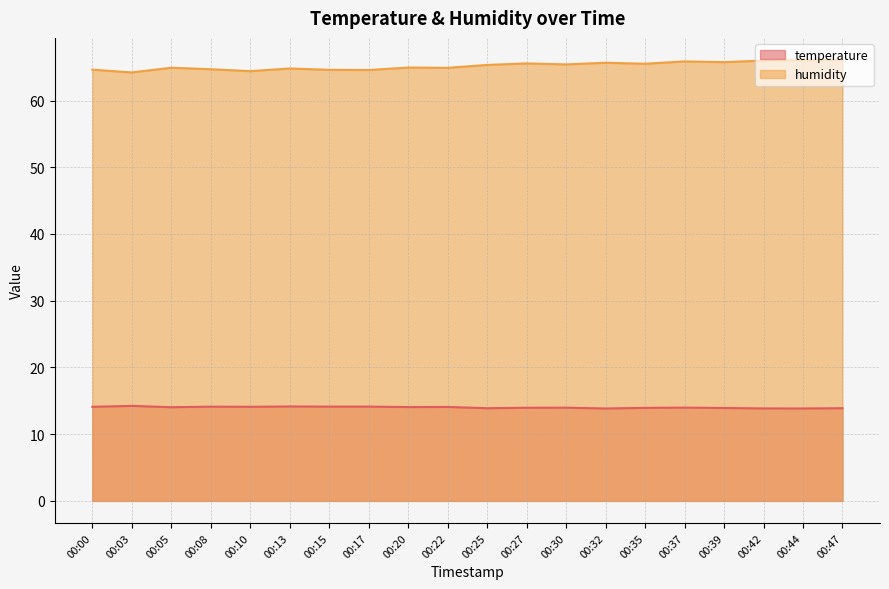

List the series in order of their overall mean, lowest first.

temperature, humidity